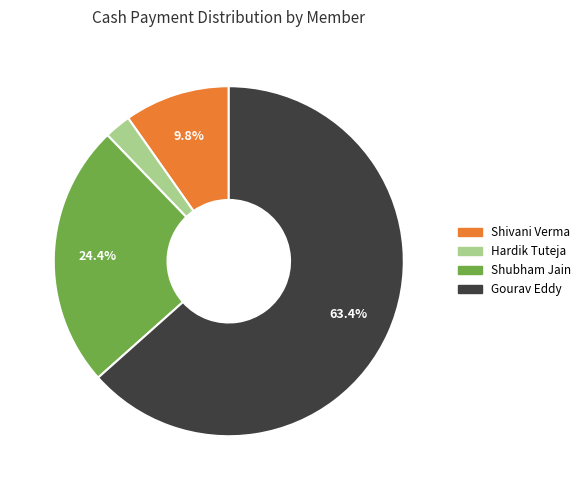

Does any single category account for the majority?

Yes